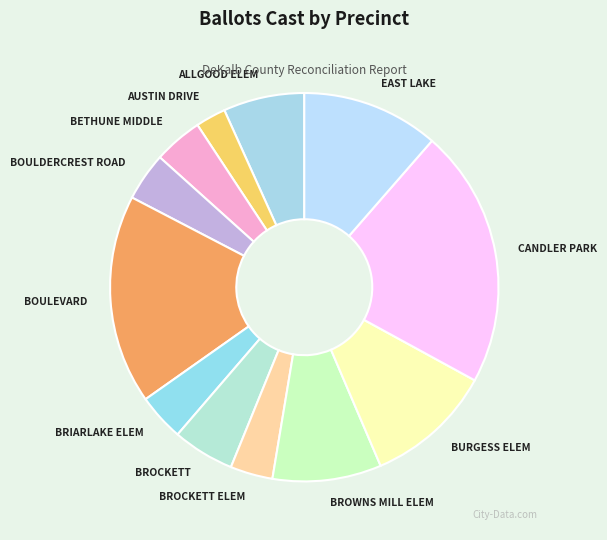

How many segments does this pie chart have?

12